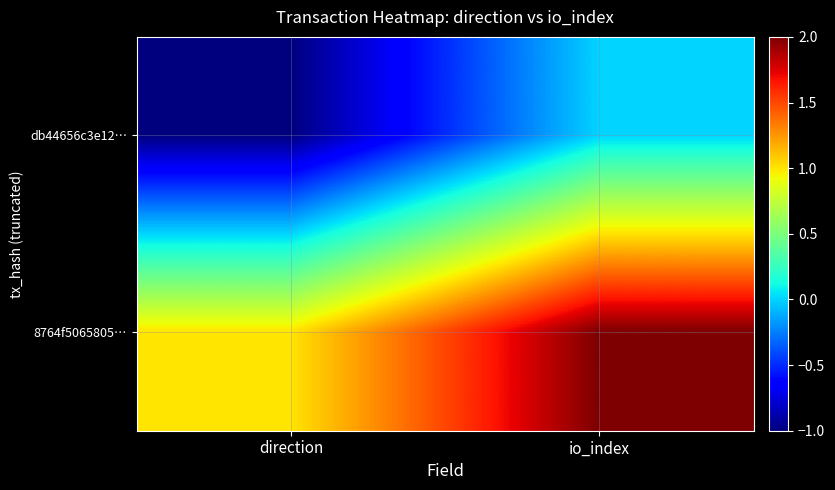

Reading left to right, extract all data points from this chart.

db44656c3e12…: direction=-1	io_index=0
8764f5065805…: direction=1	io_index=2